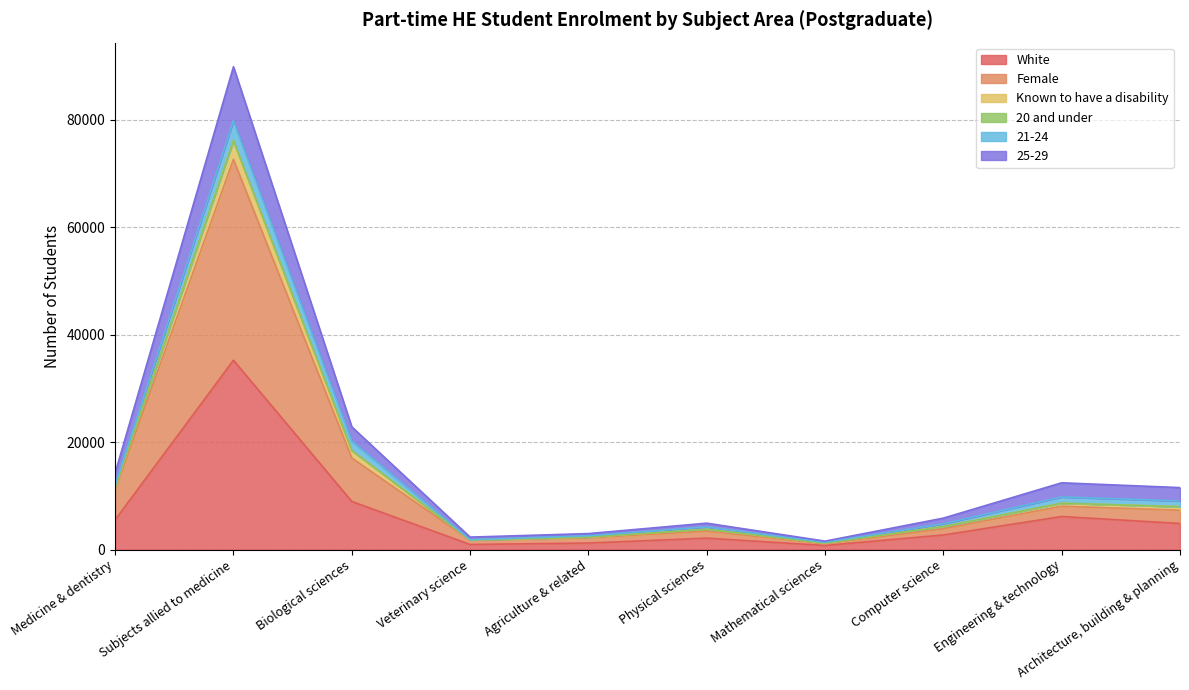

At which category is the sum across all series the highest?

Subjects allied to medicine